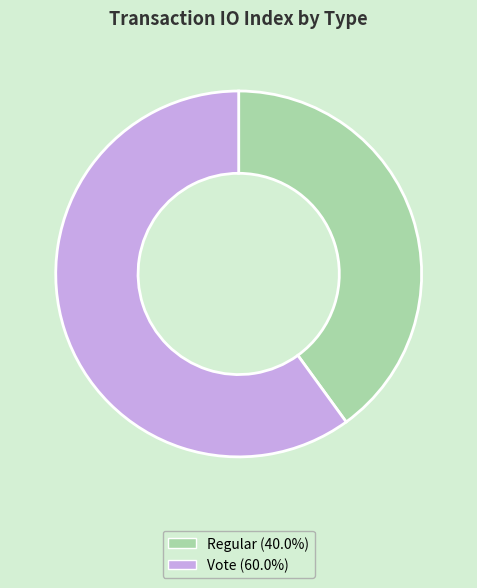

Rank the categories by value from lowest to highest.

Regular, Vote